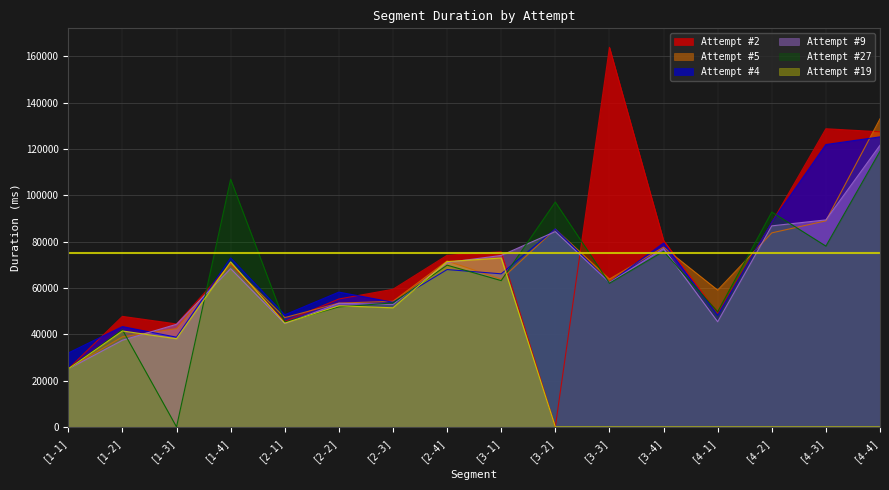

At which category is the sum across all series the highest?

[4-4]